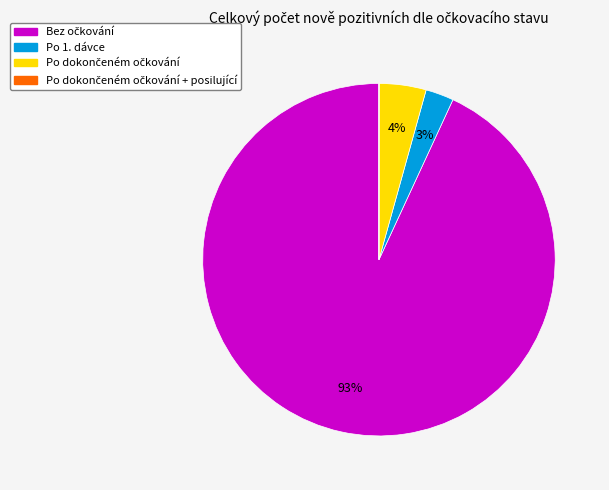

To the nearest percent, what is the difference between the largest and smallest slice percentages?

93%